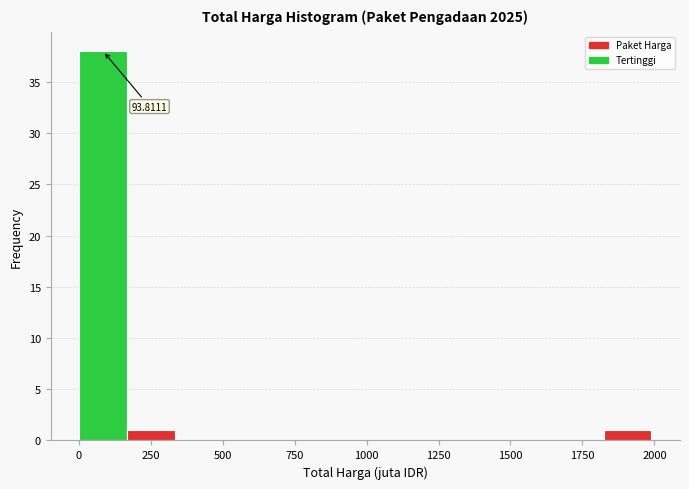

Read against the x-axis, roughly where is the centre of the tallest bar?

100